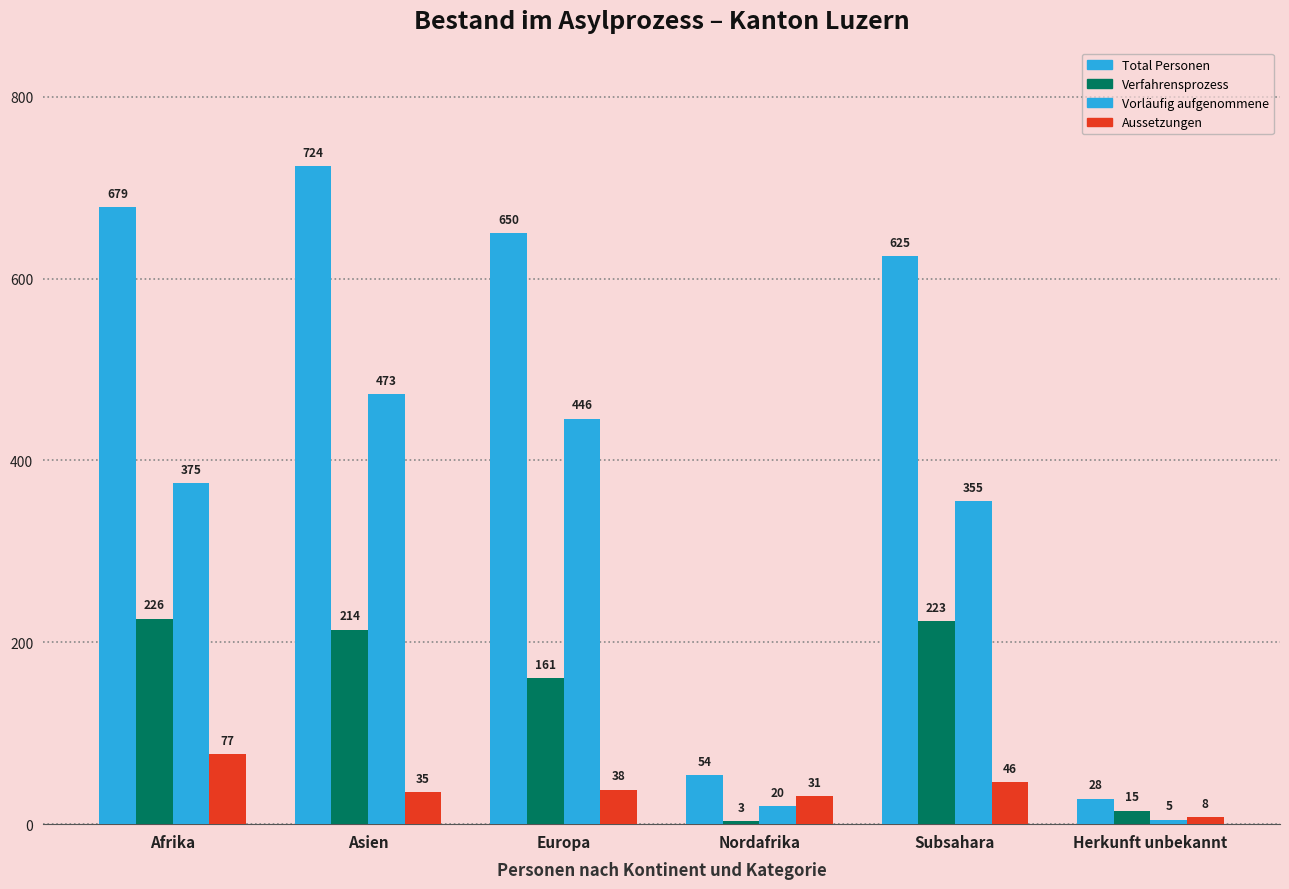

Where is Aussetzungen nearest to the value 42?

Europa